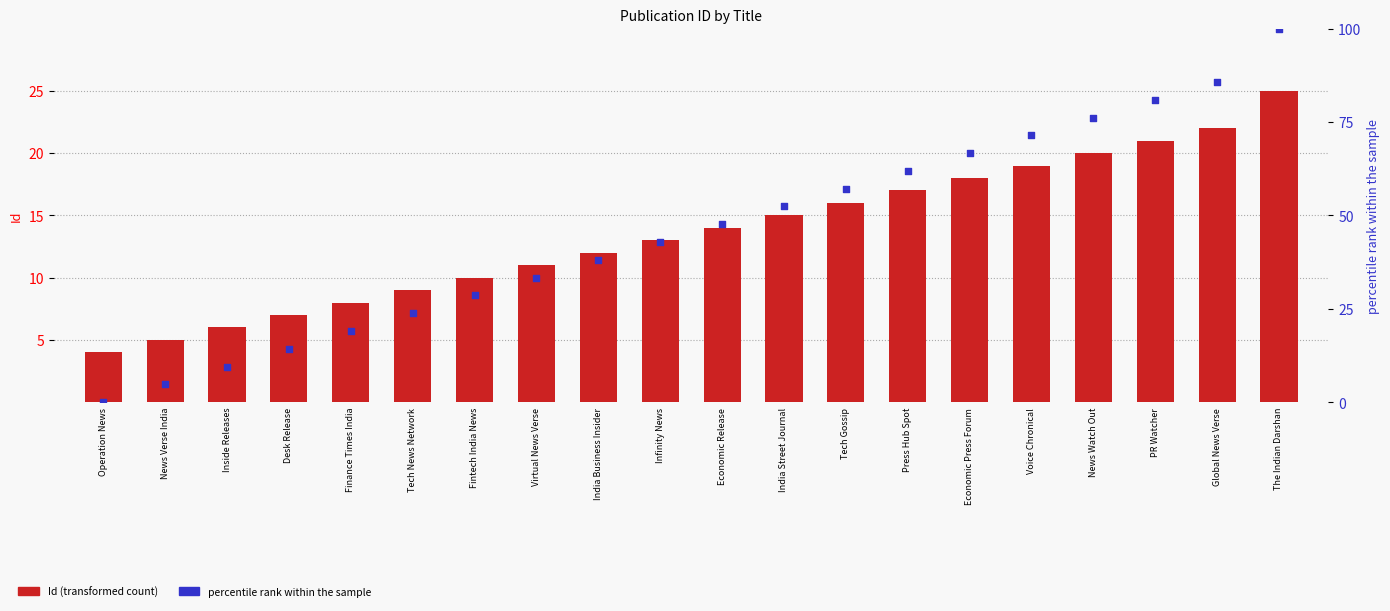

What is the total value across all series at India Business Insider?

50.1